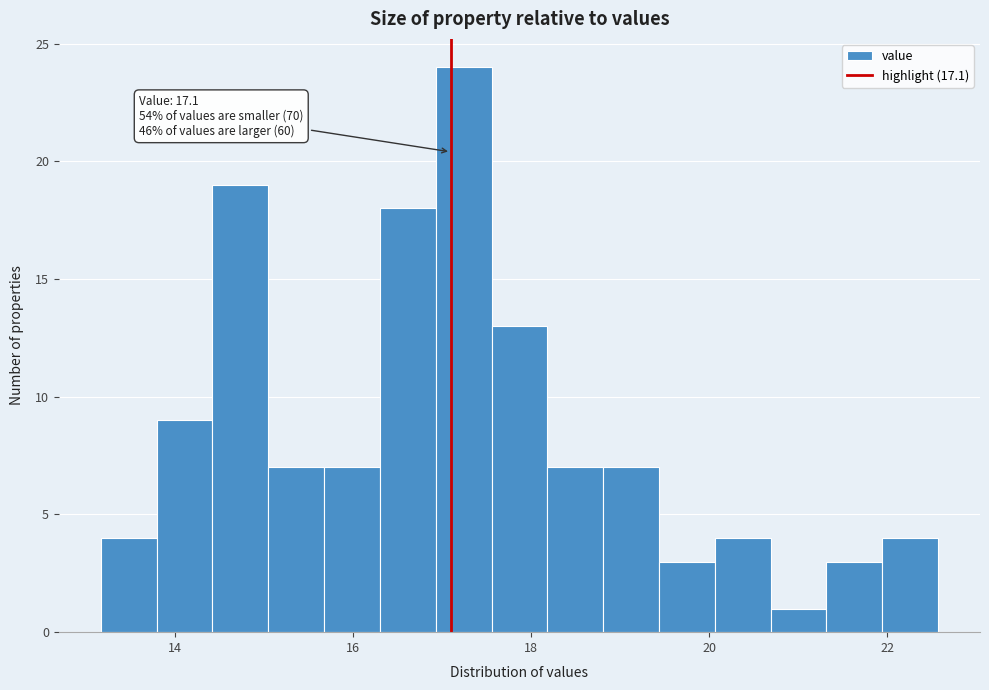

Read against the x-axis, roughly where is the centre of the tallest bar?

17.2